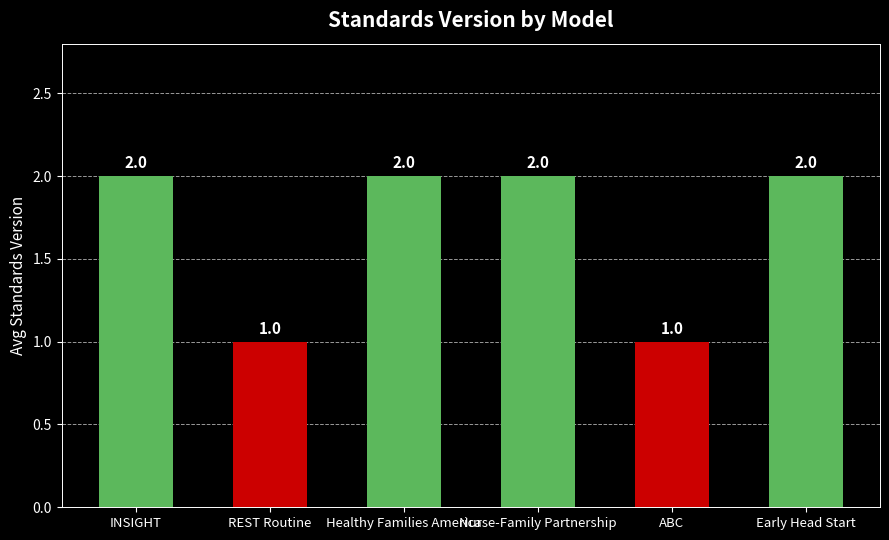

What position from the right is ABC?

2